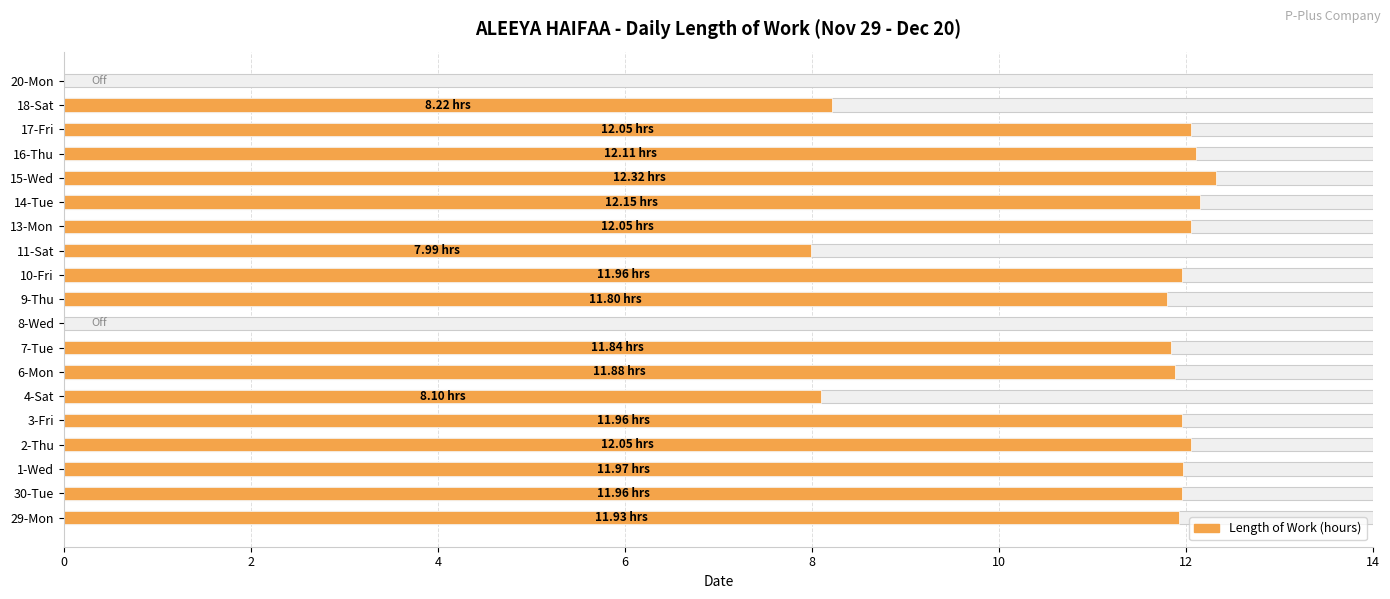

What is the average value?

10.1